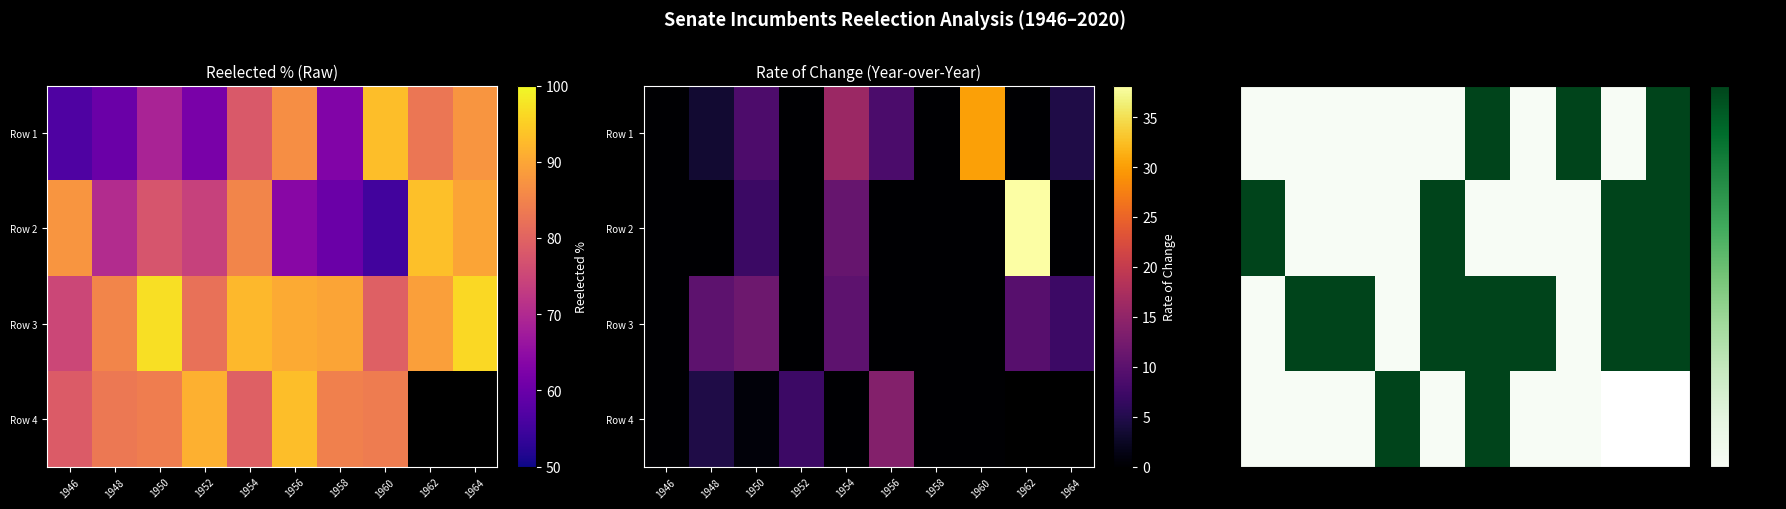

Count the Row 2 values in the range 0 to 1.

10